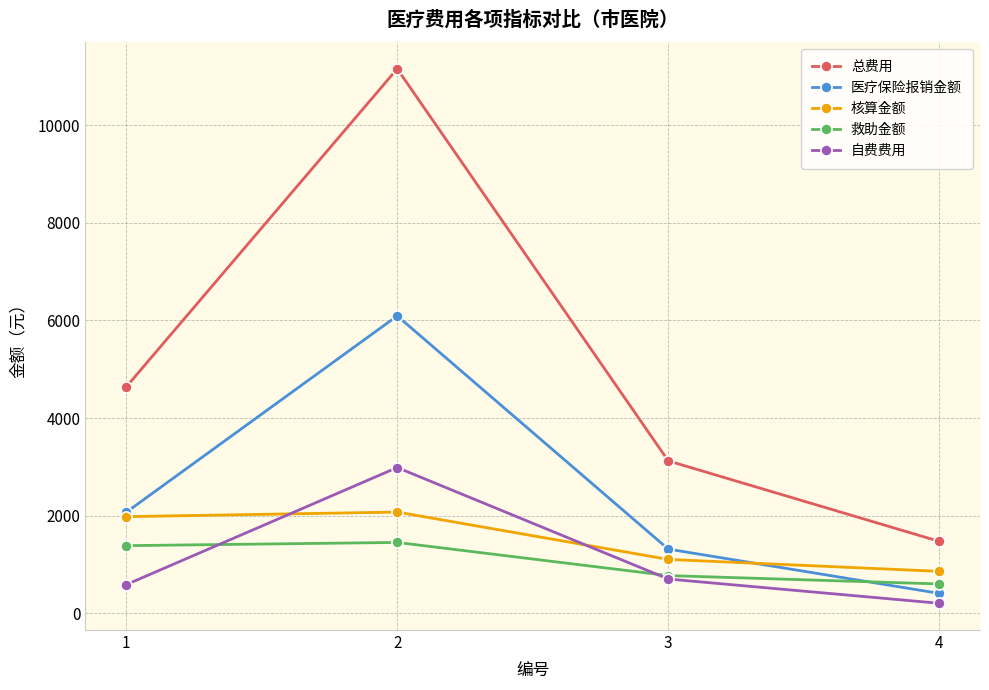

Where does the 救助金额 series first go above 1386?

1